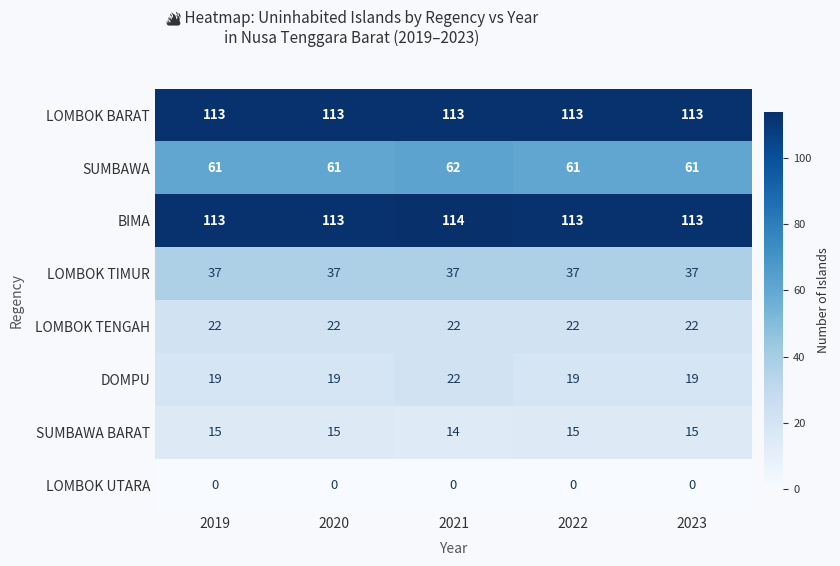

What is the maximum value for BIMA?

114